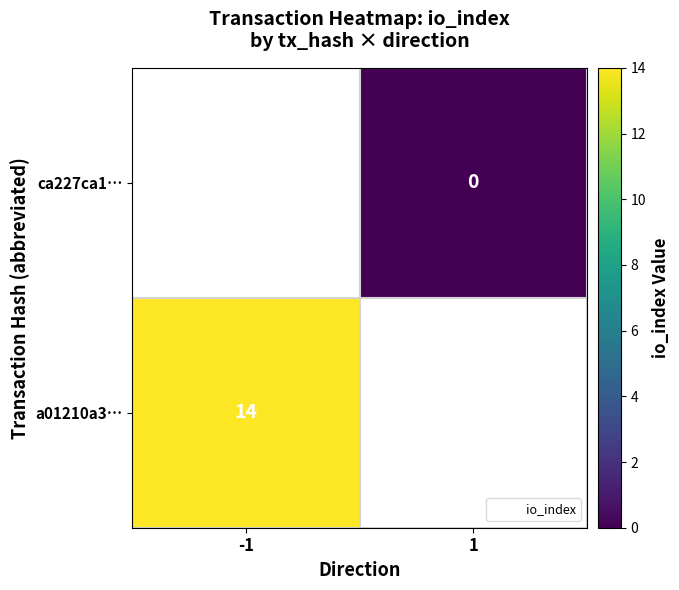

Is it true that a01210a3… equals 8 at -1?

False